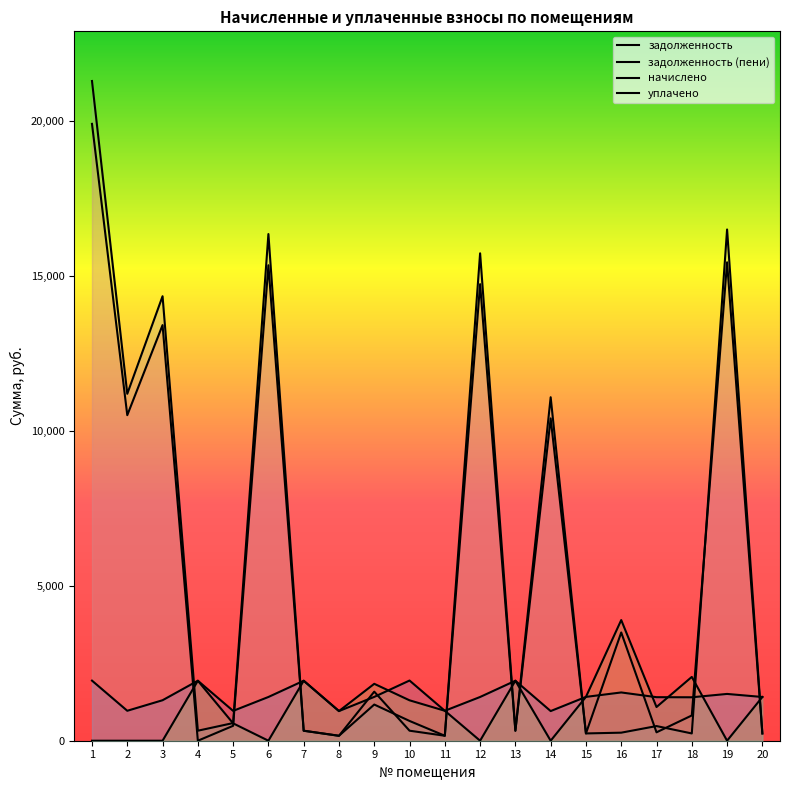

What is the total value across all series at 11?

2254.6